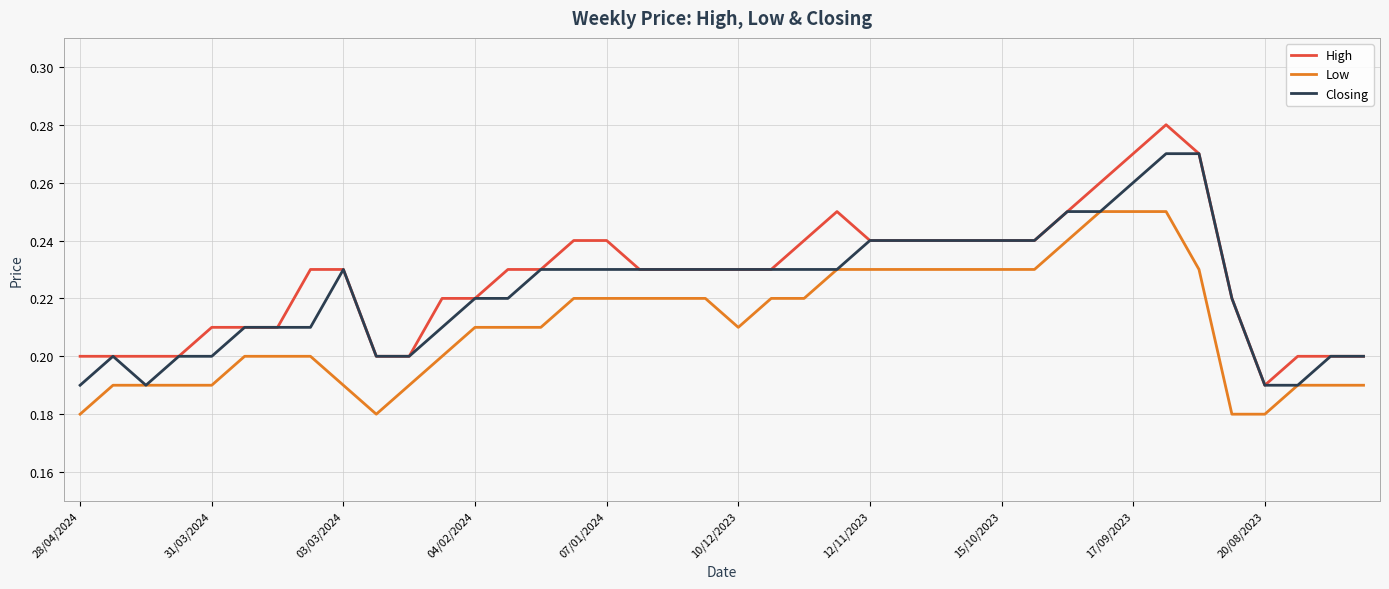

How many distinct data groups are displayed?

3